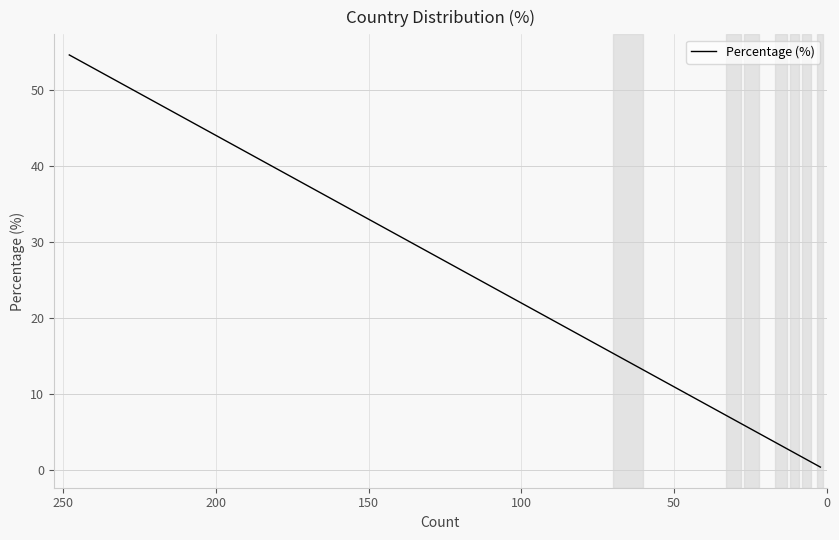

What is the sum of all values?

98.7